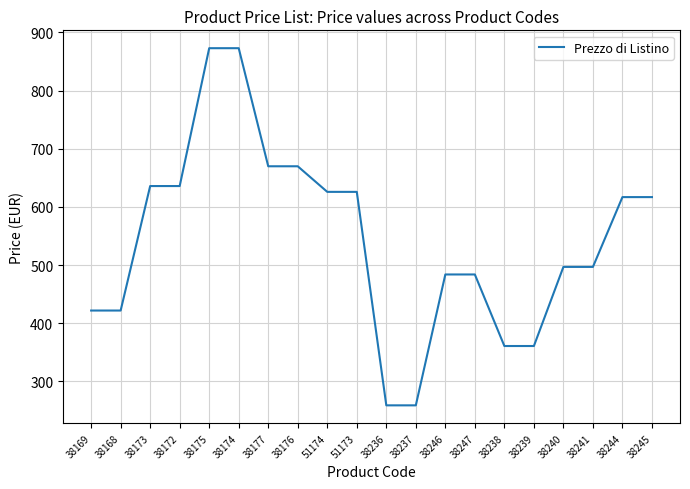

What is the ratio of the value at 51174 to the value at 38241?

1.3